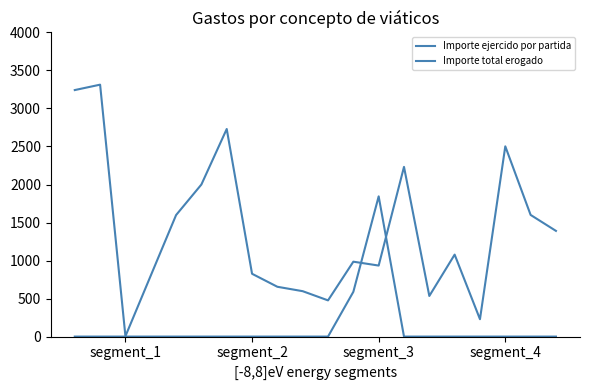

Does the chart have visible grid lines?

No